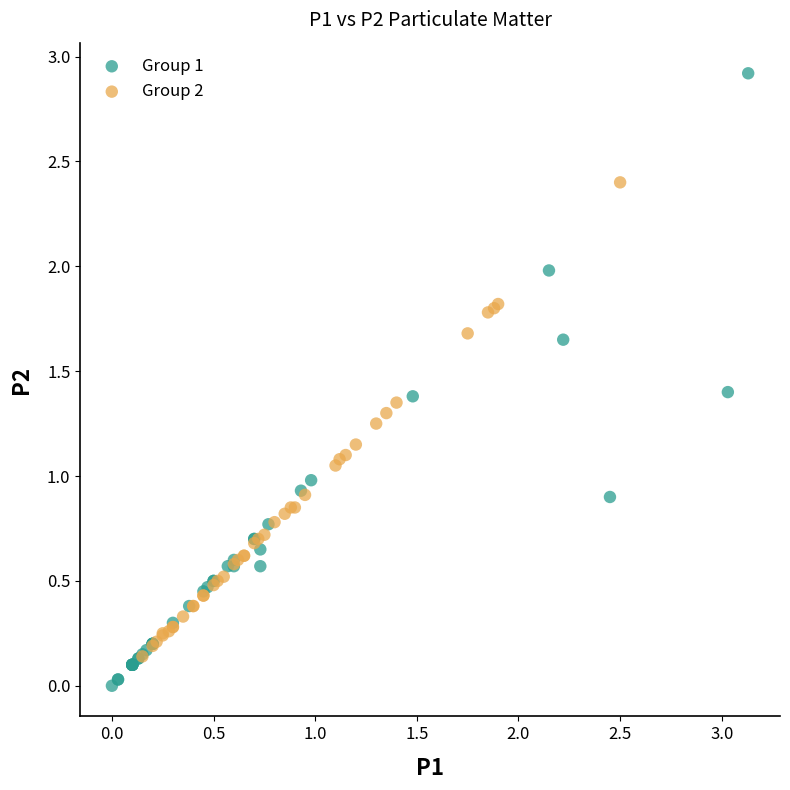

Which series reaches the minimum Y coordinate?

Group 1